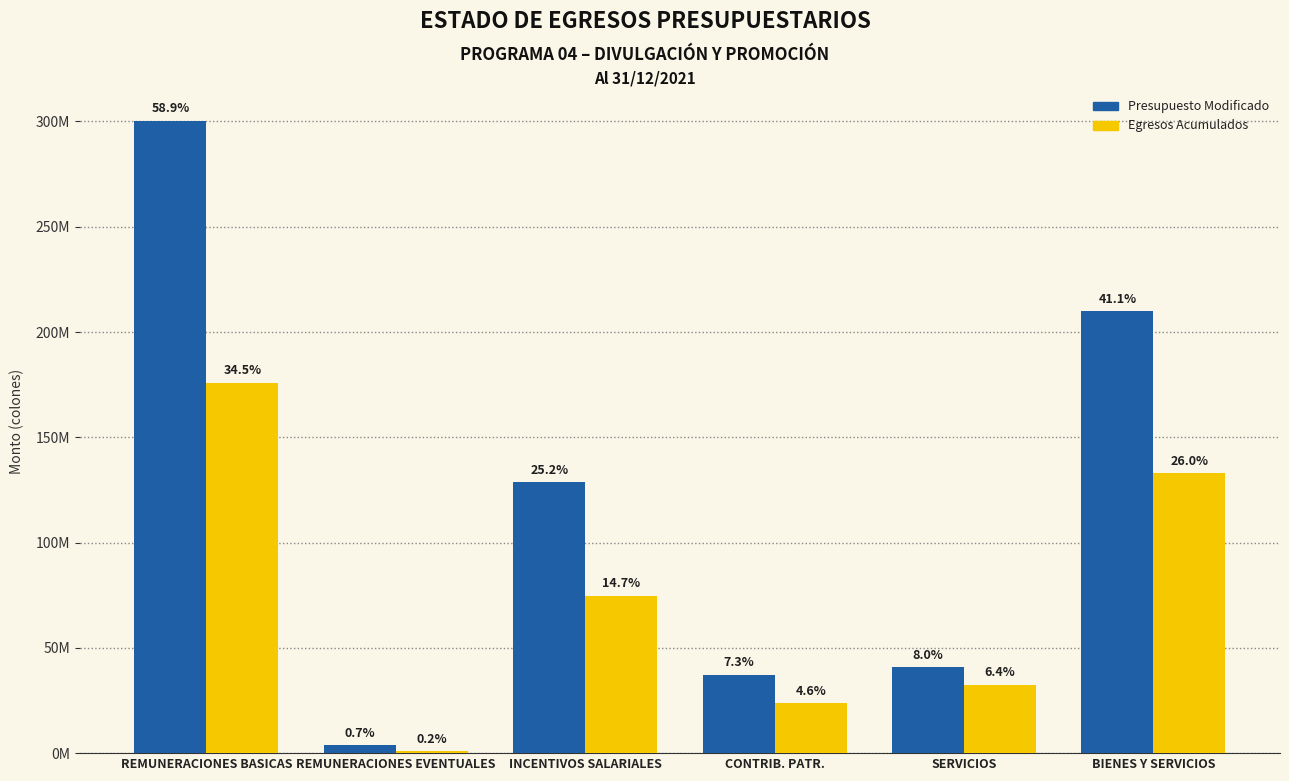

Reading left to right, what are all the values shown in this chart?

Presupuesto Modificado: 300389500	3719000	128769100	37301000	40765286	209960286
Egresos Acumulados: 175925567	1010813	74770299	23589433	32557774	132853874